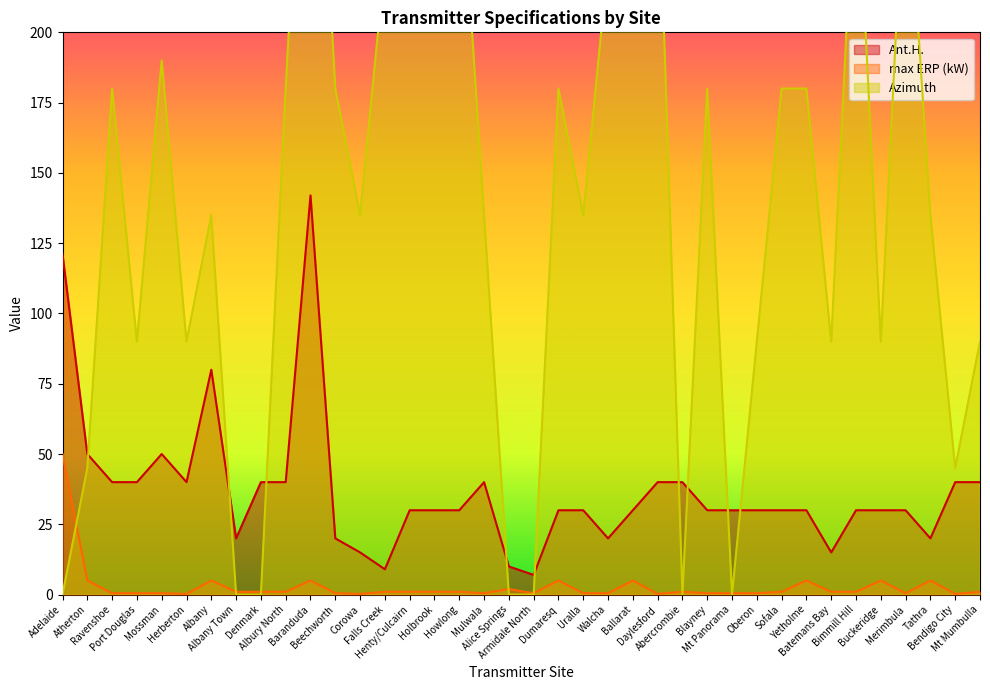

Reading left to right, extract all data points from this chart.

Ant.H.: Adelaide=121.0	Atherton=50.0	Ravenshoe=40.0	Port Douglas=40.0	Mossman=50.0	Herberton=40.0	Albany=80.0	Albany Town=20.0	Denmark=40.0	Albury North=40.0	Baranduda=142.0	Beechworth=20.0	Corowa=15.0	Falls Creek=9.0	Henty/Culcairn=30.0	Holbrook=30.0	Howlong=30.0	Mulwala=40.0	Alice Springs=10.0	Armidale North=7.0	Dumaresq=30.0	Uralla=30.0	Walcha=20.0	Ballarat=30.0	Daylesford=40.0	Abercrombie=40.0	Blayney=30.0	Mt Panorama=30.0	Oberon=30.0	Sofala=30.0	Yetholme=30.0	Batemans Bay=15.0	Bimmill Hill=30.0	Buckeridge=30.0	Merimbula=30.0	Tathra=20.0	Bendigo City=40.0	Mt Mumbulla=40.0
max ERP (kW): Adelaide=50.0	Atherton=5.0	Ravenshoe=0.5	Port Douglas=0.5	Mossman=0.5	Herberton=0.2	Albany=5.0	Albany Town=1.0	Denmark=1.0	Albury North=1.0	Baranduda=5.0	Beechworth=0.5	Corowa=0.2	Falls Creek=1.0	Henty/Culcairn=1.0	Holbrook=1.0	Howlong=1.0	Mulwala=0.5	Alice Springs=2.0	Armidale North=0.5	Dumaresq=5.0	Uralla=0.5	Walcha=0.5	Ballarat=5.0	Daylesford=0.2	Abercrombie=1.0	Blayney=0.5	Mt Panorama=0.5	Oberon=0.5	Sofala=1.0	Yetholme=5.0	Batemans Bay=1.0	Bimmill Hill=1.0	Buckeridge=5.0	Merimbula=0.5	Tathra=5.0	Bendigo City=0.2	Mt Mumbulla=1.0
Azimuth: Adelaide=0.0	Atherton=45.0	Ravenshoe=180.0	Port Douglas=90.0	Mossman=190.0	Herberton=90.0	Albany=135.0	Albany Town=0.0	Denmark=0.0	Albury North=180.0	Baranduda=343.0	Beechworth=180.0	Corowa=135.0	Falls Creek=225.0	Henty/Culcairn=270.0	Holbrook=330.0	Howlong=270.0	Mulwala=135.0	Alice Springs=0.0	Armidale North=0.0	Dumaresq=180.0	Uralla=135.0	Walcha=225.0	Ballarat=270.0	Daylesford=270.0	Abercrombie=0.0	Blayney=180.0	Mt Panorama=0.0	Oberon=90.0	Sofala=180.0	Yetholme=180.0	Batemans Bay=90.0	Bimmill Hill=270.0	Buckeridge=90.0	Merimbula=270.0	Tathra=135.0	Bendigo City=45.0	Mt Mumbulla=90.0